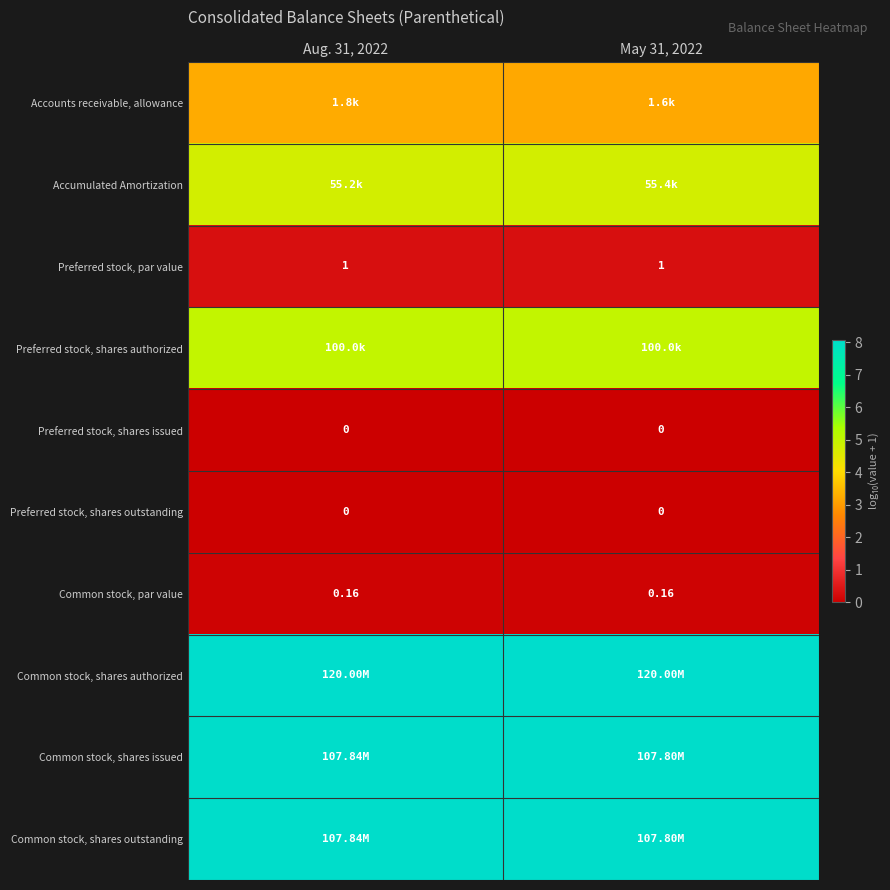

Is the value of Preferred stock, par value at May 31, 2022 greater than the value of Common stock, par value at Aug. 31, 2022?

Yes